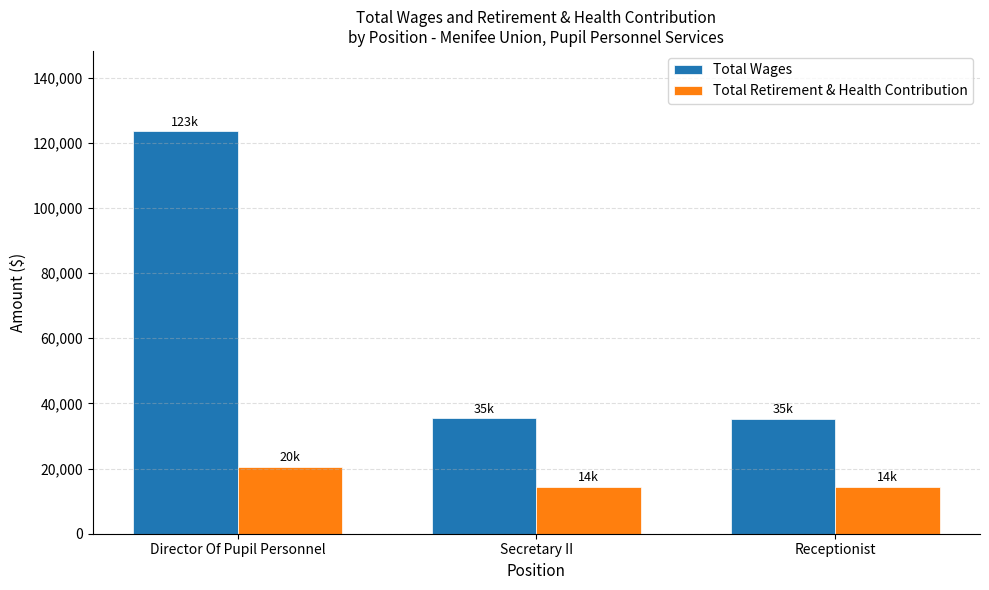

How many values in the Total Wages series are below 35471?

1